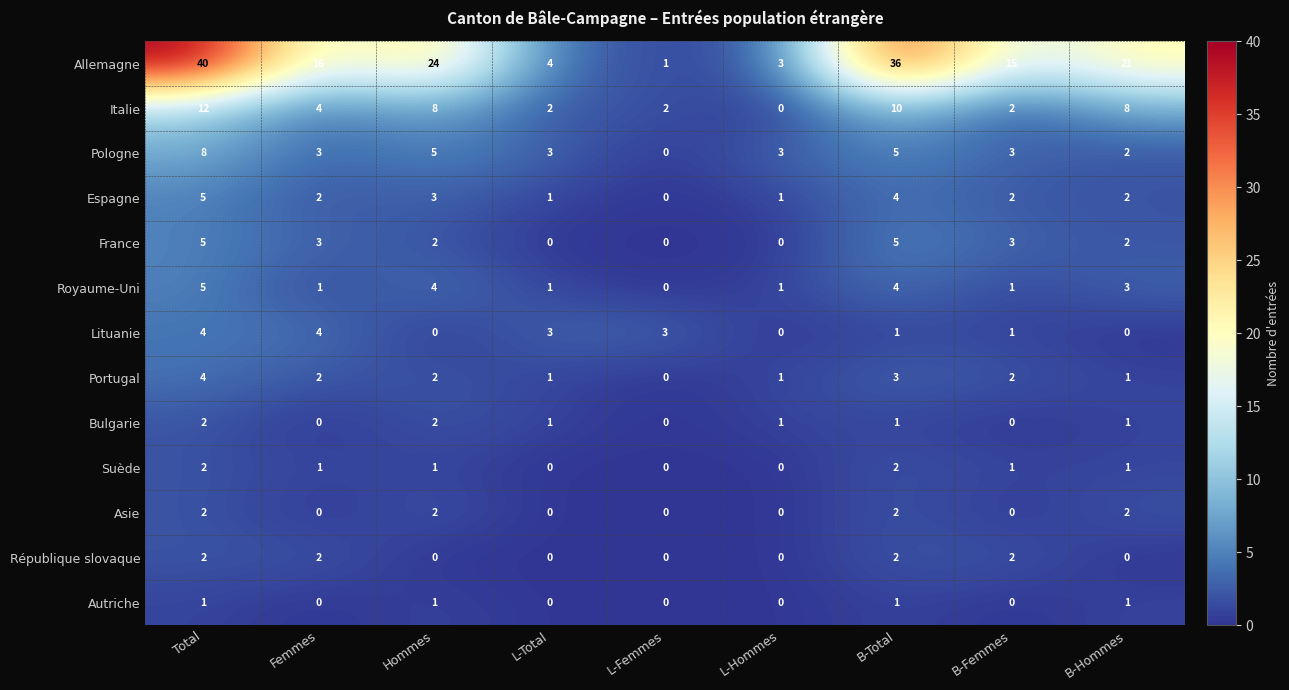

What is the difference between the maximum and minimum values in the Espagne series?

5